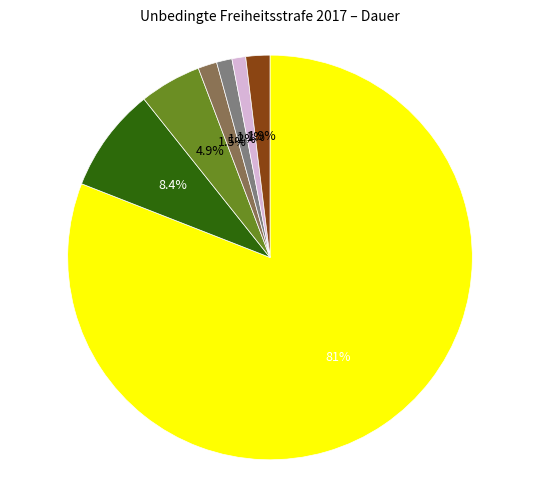

To the nearest percent, what is the difference between the largest and smallest slice percentages?

80%